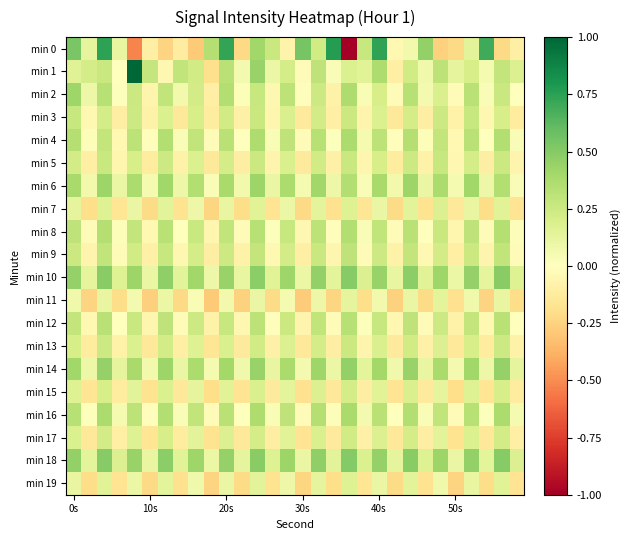

Which series has the largest range (max minus min)?

min 0